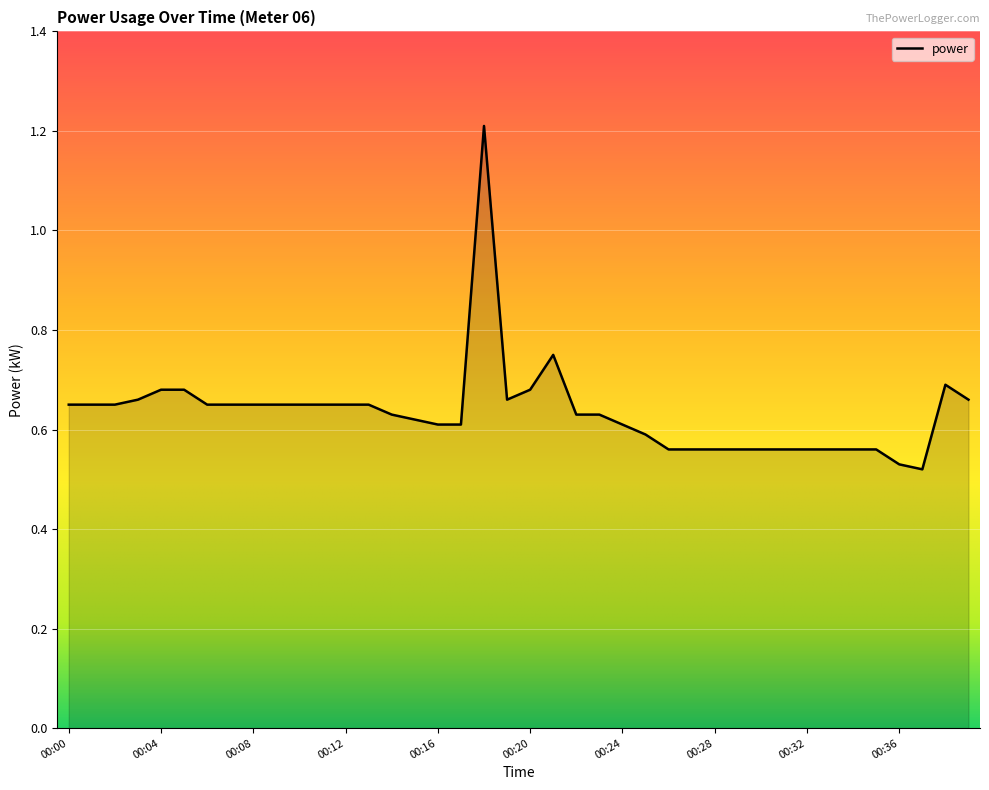

What is the maximum value shown in the chart?

1.2